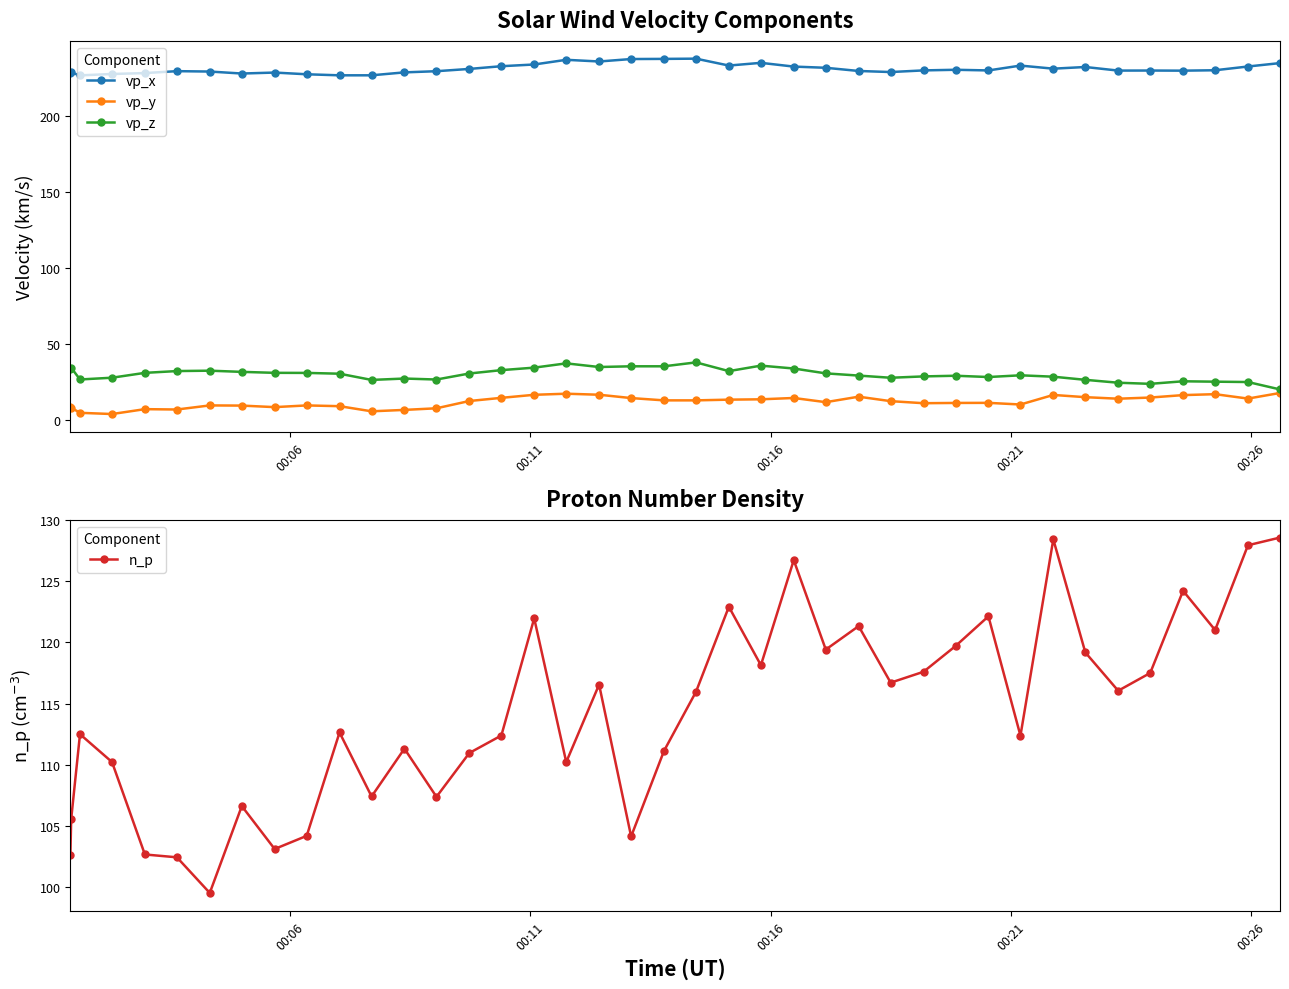

At how many categories does at least one series exceed 18?

40